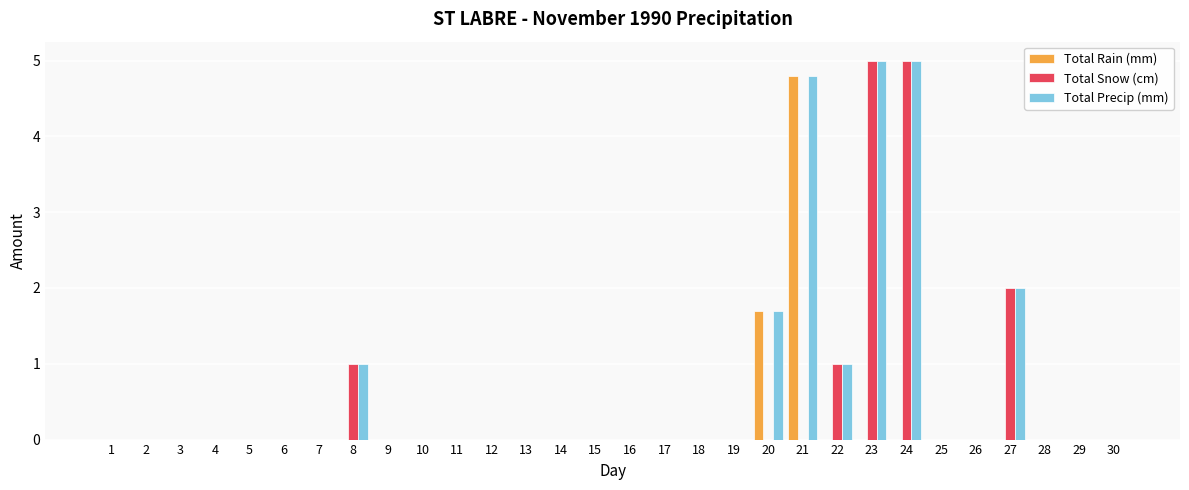

Which series has the largest total across all categories?

Total Precip (mm)